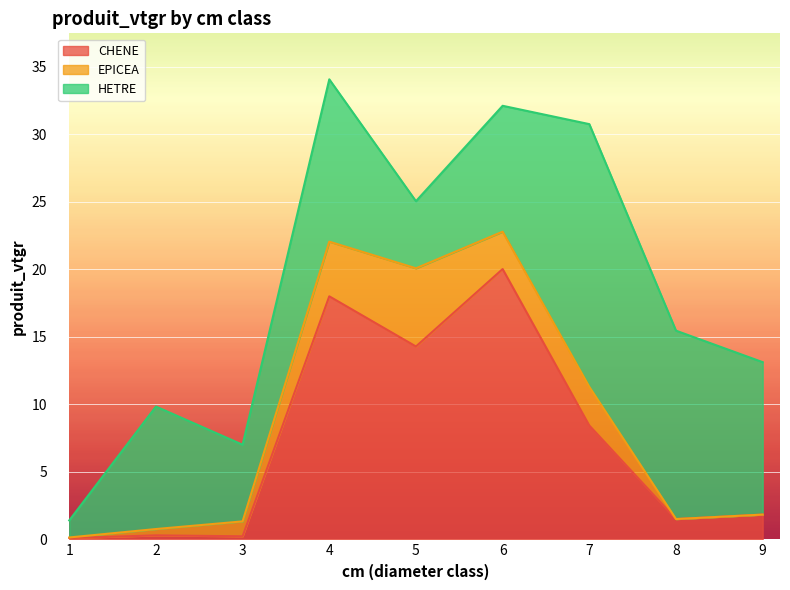

Reading right to left, list all the values displayed in this chart.

CHENE: 1.8	1.5	8.4	20.0	14.3	18.0	0.2	0.3	0.1
EPICEA: 0.0	0.0	2.9	2.8	5.8	4.0	1.1	0.5	0.0
HETRE: 11.3	13.9	19.5	9.3	5.0	12.0	5.7	9.1	1.3